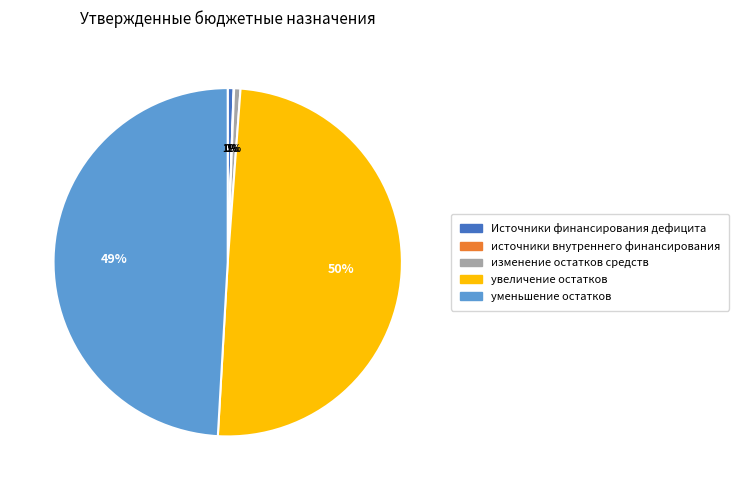

To the nearest percent, what is the average slice percentage?

20%